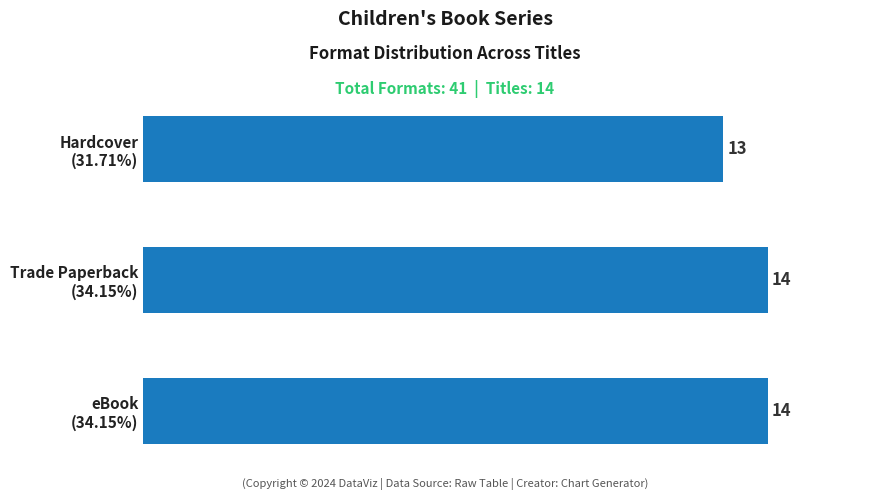

Reading top to bottom, what are all the values shown in this chart?

13	14	14